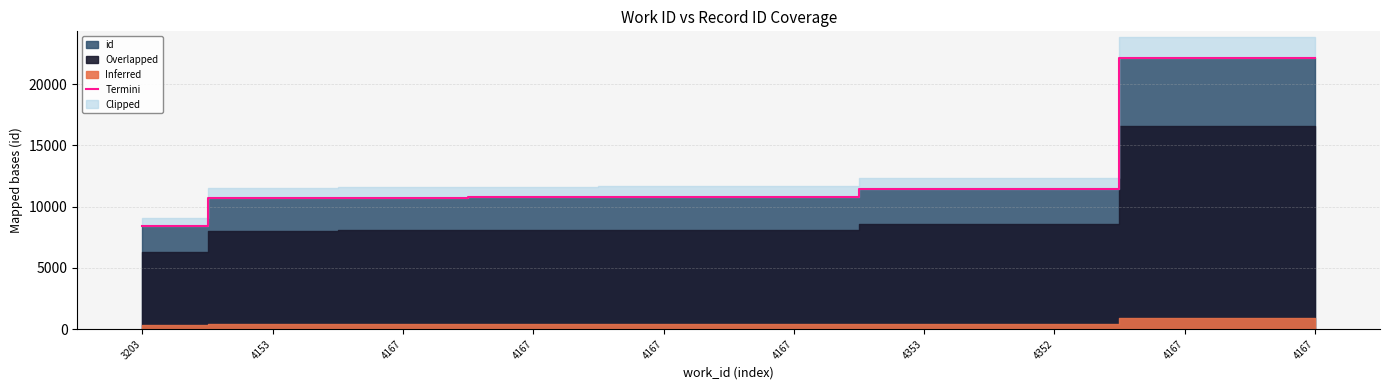

What is the ratio of the value at 4153 to the value at 3203?

1.3